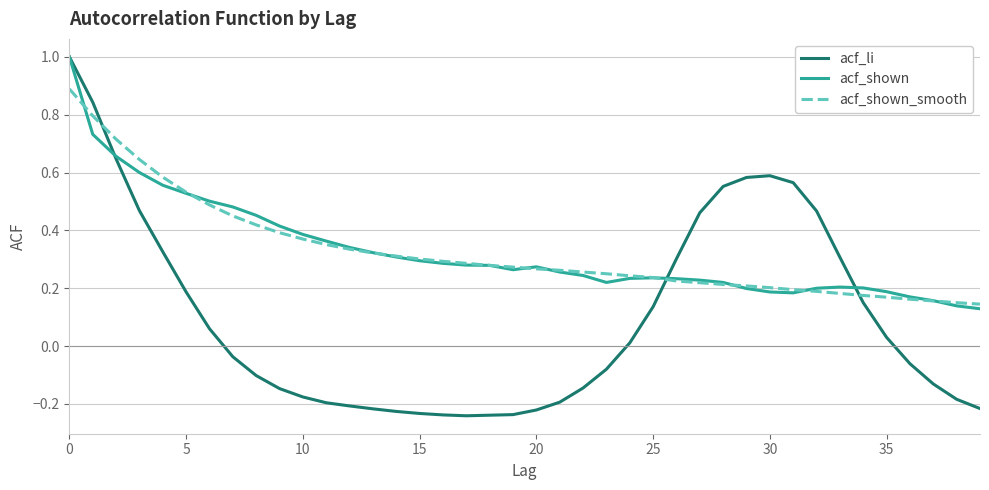

Which series has the largest range (max minus min)?

acf_li